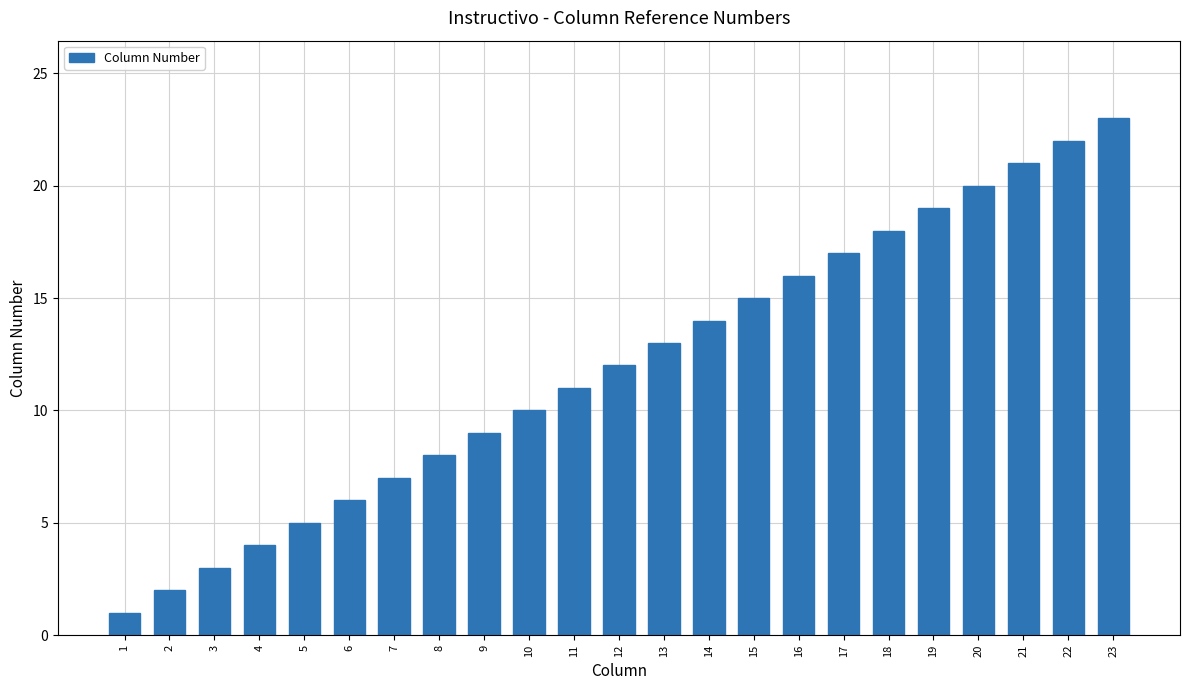

True or false: the data shows 10 at 19.

False